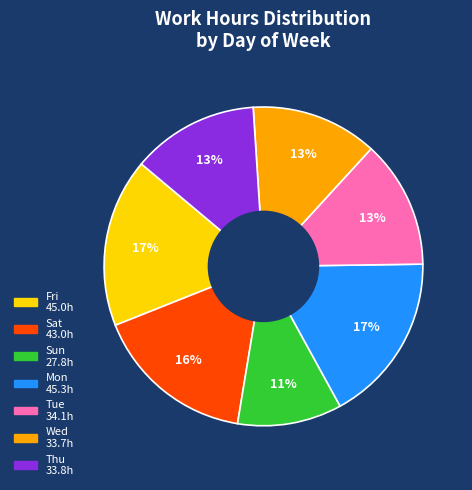

Is the sum of Tue and Fri greater than half?

No